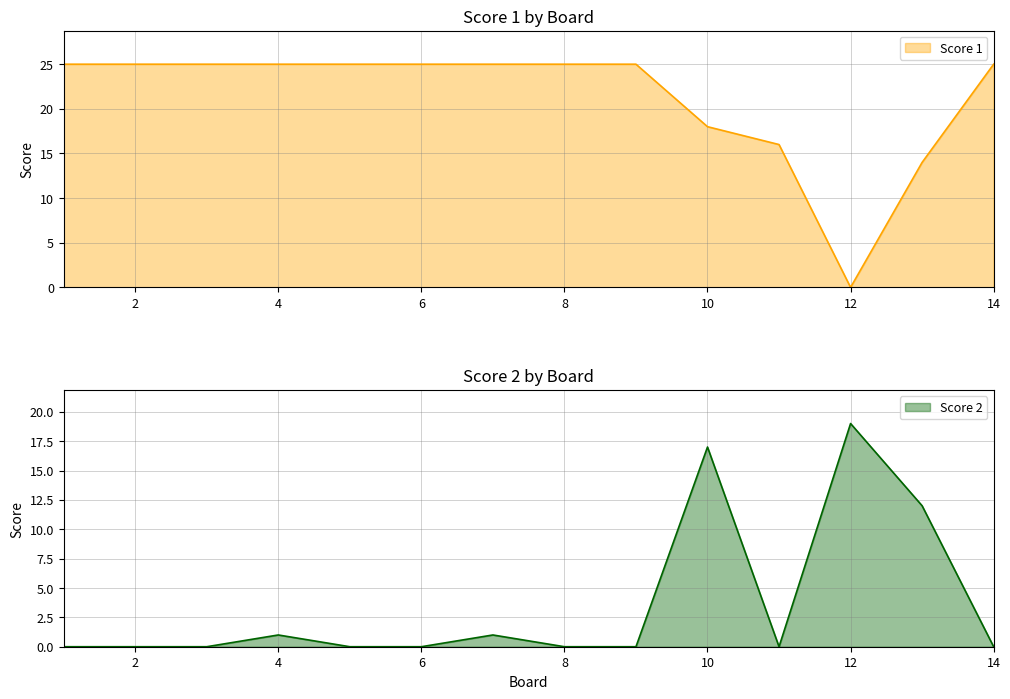

Which series has the largest range (max minus min)?

Score 1